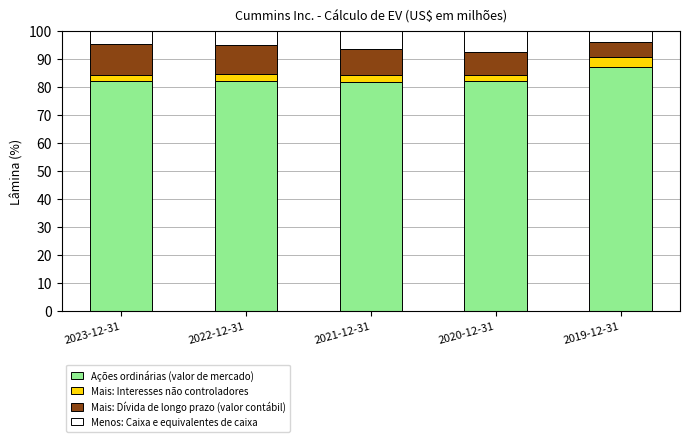

The value of Ações ordinárias (valor de mercado) at 2020-12-31 is 82.0. True or false?

True